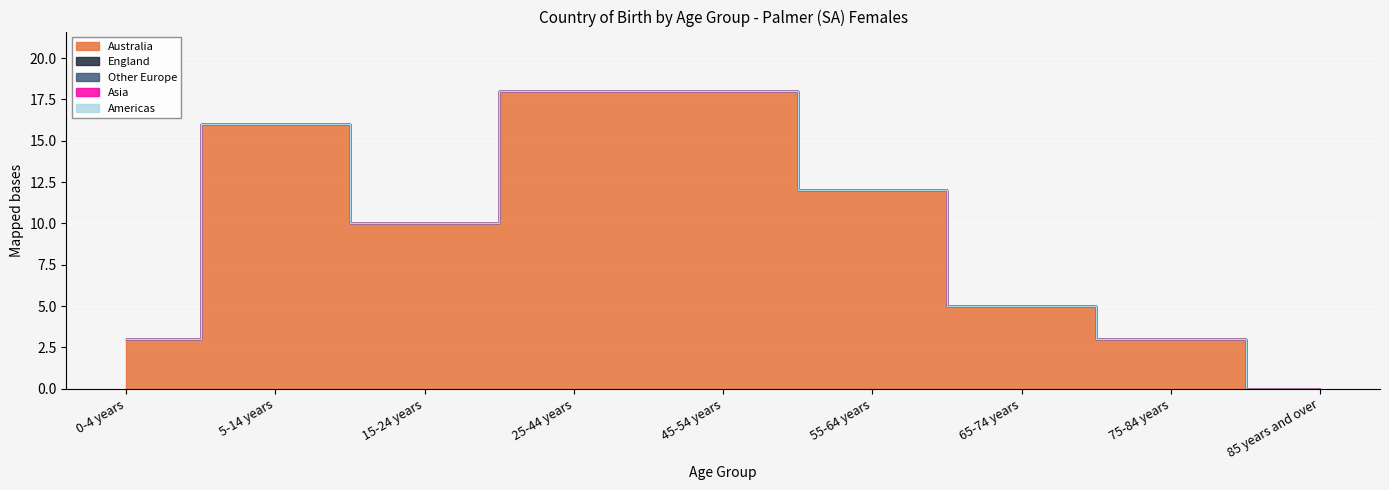

List the labels in order of England value, largest first.

0-4 years, 5-14 years, 15-24 years, 25-44 years, 45-54 years, 55-64 years, 65-74 years, 75-84 years, 85 years and over